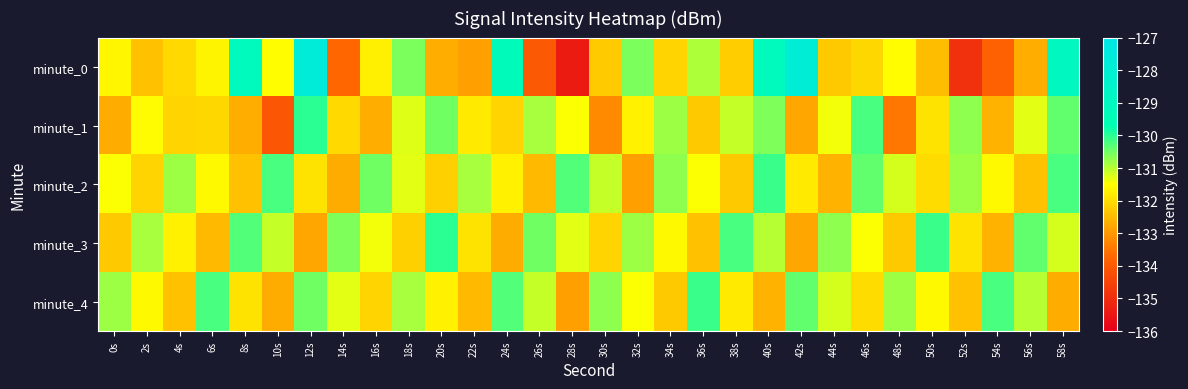

Reading left to right, extract all data points from this chart.

minute_0: 0s=-131.6	2s=-132.4	4s=-132.0	6s=-131.7	8s=-129.1	10s=-131.5	12s=-127.7	14s=-133.7	16s=-131.7	18s=-130.6	20s=-132.7	22s=-132.9	24s=-129.3	26s=-134.0	28s=-135.4	30s=-132.3	32s=-130.6	34s=-132.1	36s=-130.9	38s=-132.2	40s=-129.1	42s=-127.9	44s=-132.3	46s=-132.1	48s=-131.5	50s=-132.5	52s=-134.9	54s=-133.8	56s=-132.7	58s=-129.0
minute_1: 0s=-132.7	2s=-131.5	4s=-132.1	6s=-132.1	8s=-132.7	10s=-134.1	12s=-130.0	14s=-132.0	16s=-132.7	18s=-131.3	20s=-130.5	22s=-131.8	24s=-132.1	26s=-130.9	28s=-131.5	30s=-133.2	32s=-131.7	34s=-130.8	36s=-132.3	38s=-131.1	40s=-130.6	42s=-132.8	44s=-131.4	46s=-130.2	48s=-133.5	50s=-131.9	52s=-130.7	54s=-132.6	56s=-131.3	58s=-130.4
minute_2: 0s=-131.5	2s=-132.1	4s=-130.8	6s=-131.6	8s=-132.4	10s=-130.2	12s=-131.9	14s=-132.7	16s=-130.5	18s=-131.3	20s=-132.2	22s=-130.9	24s=-131.7	26s=-132.5	28s=-130.3	30s=-131.1	32s=-132.9	34s=-130.7	36s=-131.5	38s=-132.3	40s=-130.1	42s=-131.8	44s=-132.6	46s=-130.4	48s=-131.2	50s=-132.0	52s=-130.8	54s=-131.6	56s=-132.4	58s=-130.2
minute_3: 0s=-132.3	2s=-130.9	4s=-131.7	6s=-132.5	8s=-130.3	10s=-131.1	12s=-132.8	14s=-130.6	16s=-131.4	18s=-132.2	20s=-130.0	22s=-131.9	24s=-132.7	26s=-130.5	28s=-131.3	30s=-132.1	32s=-130.8	34s=-131.6	36s=-132.4	38s=-130.2	40s=-131.0	42s=-132.8	44s=-130.7	46s=-131.5	48s=-132.3	50s=-130.1	52s=-131.9	54s=-132.6	56s=-130.4	58s=-131.2
minute_4: 0s=-130.8	2s=-131.6	4s=-132.4	6s=-130.2	8s=-131.9	10s=-132.7	12s=-130.5	14s=-131.3	16s=-132.1	18s=-130.9	20s=-131.7	22s=-132.5	24s=-130.3	26s=-131.1	28s=-132.9	30s=-130.7	32s=-131.5	34s=-132.3	36s=-130.1	38s=-131.8	40s=-132.6	42s=-130.4	44s=-131.2	46s=-132.0	48s=-130.8	50s=-131.6	52s=-132.4	54s=-130.2	56s=-131.0	58s=-132.7